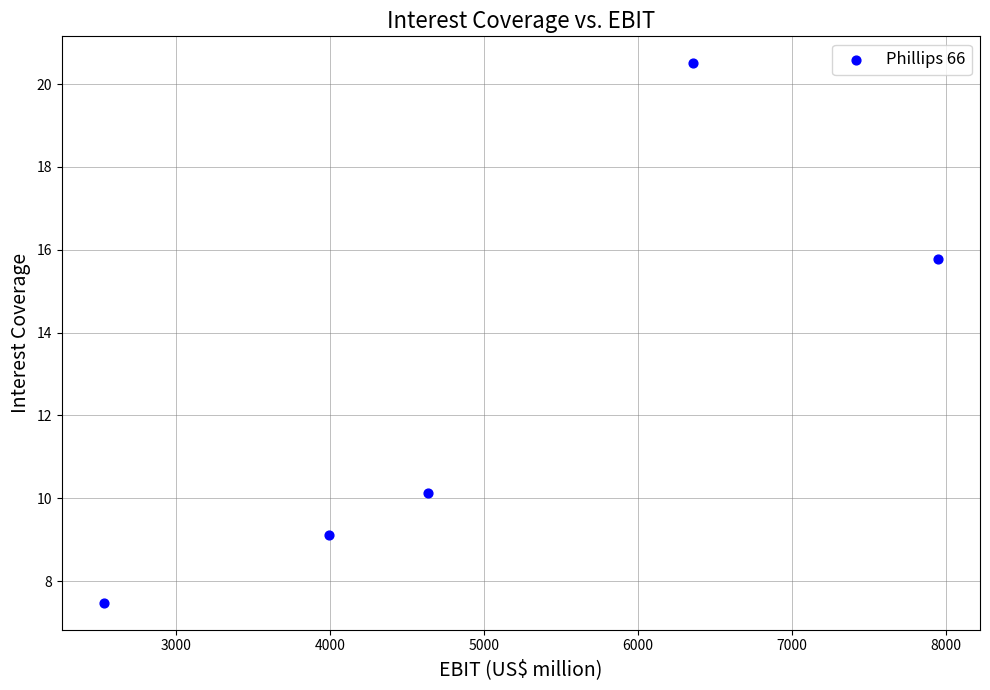

What is the average X value?

5092.2